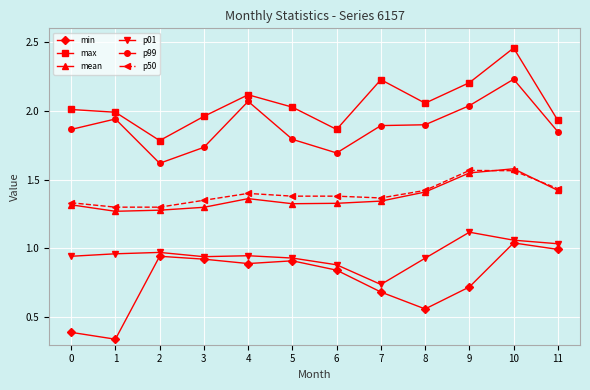

Is it true that p50 equals 1.4 at 7?

True